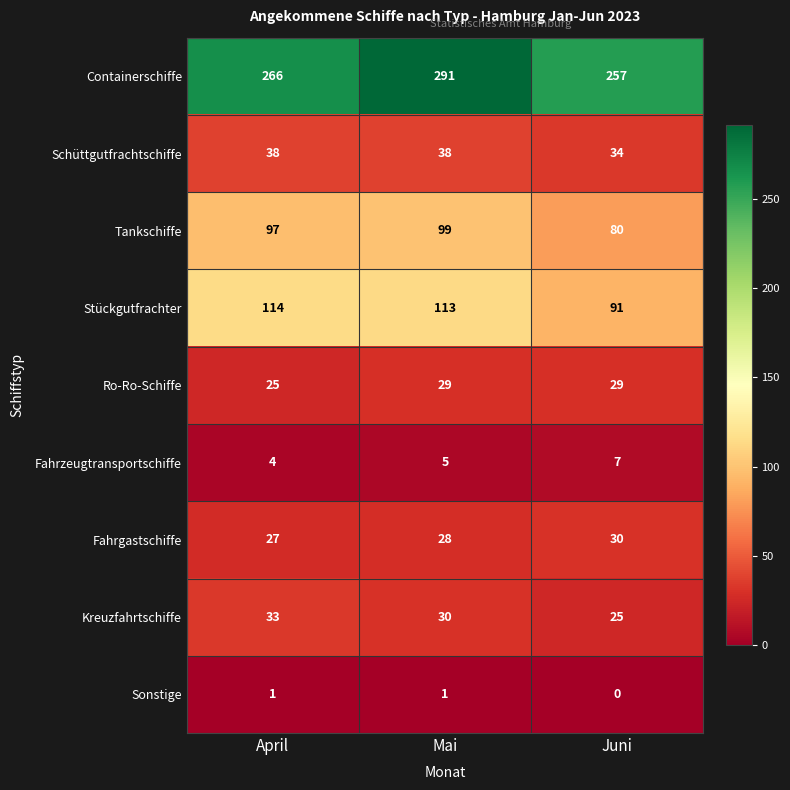

Which series has the widest spread of values?

Containerschiffe